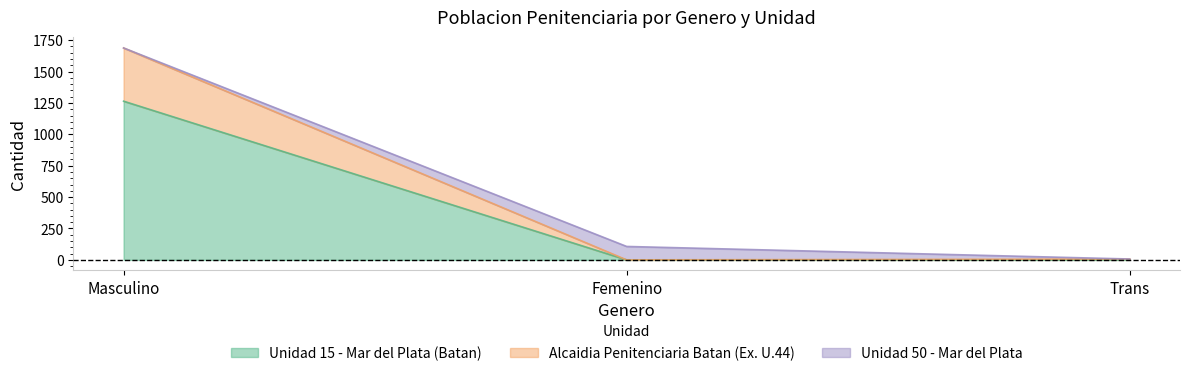

True or false: Unidad 15 - Mar del Plata (Batan) has a value of 555 at Trans.

False